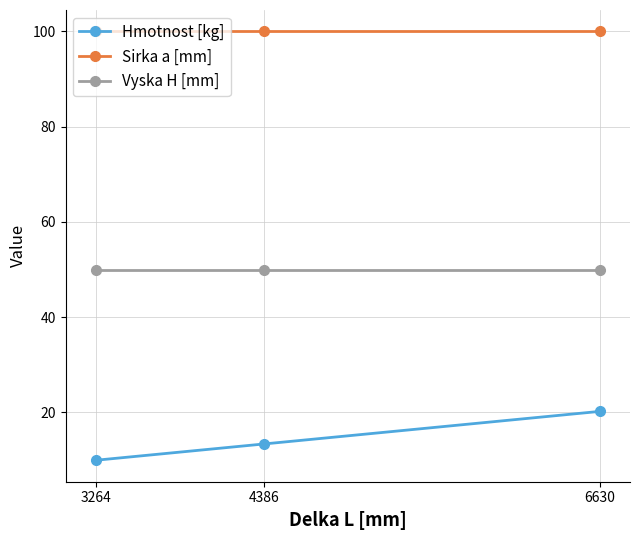

Which series changed the most between 4386 and 6630?

Hmotnost [kg]